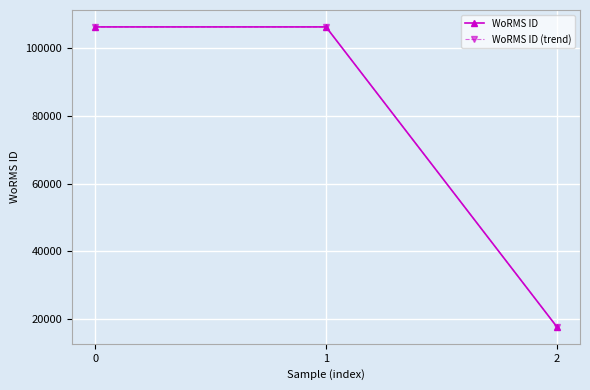

What is the sum of all WoRMS ID values?

230215